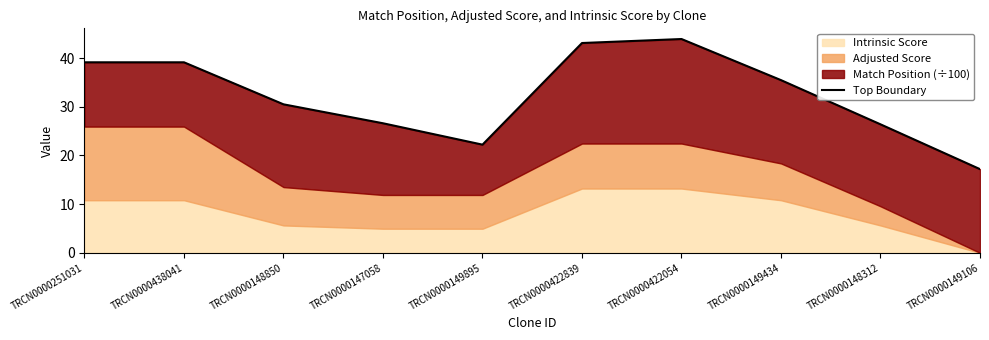

Reading left to right, transcribe all the data shown in this chart.

TRCN0000251031=39.1	TRCN0000438041=39.1	TRCN0000148850=30.5	TRCN0000147058=26.6	TRCN0000149895=22.2	TRCN0000422839=43.1	TRCN0000422054=43.9	TRCN0000149434=35.5	TRCN0000148312=26.4	TRCN0000149106=17.2